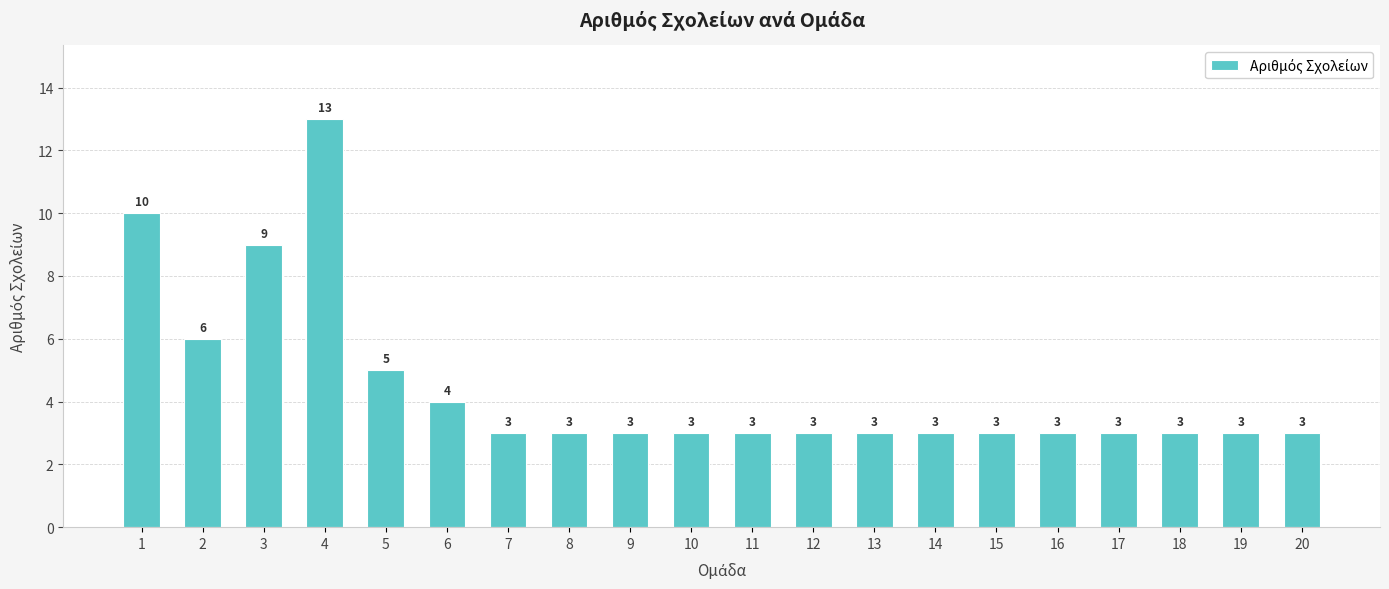

Count the number of data series in this chart.

1